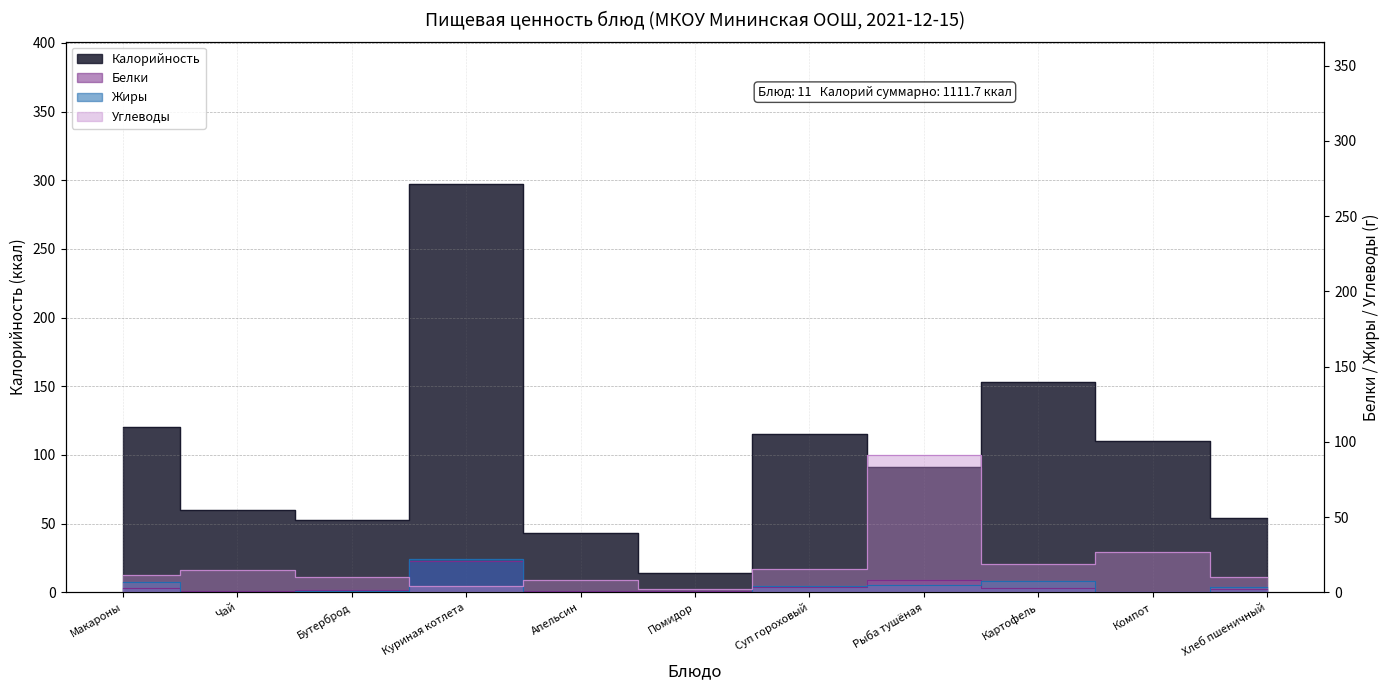

True or false: Белки has a value of 1.0 at Помидор.

False